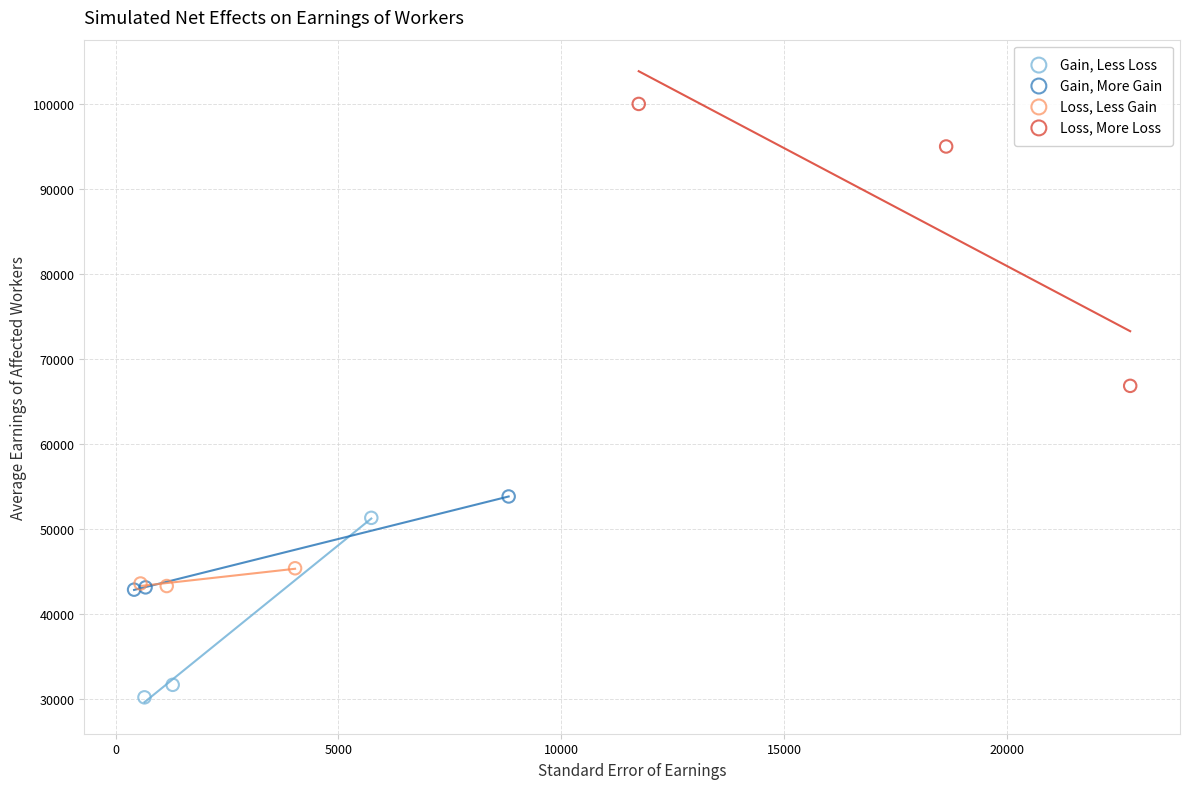

Which series reaches the minimum Y coordinate?

Gain, Less Loss